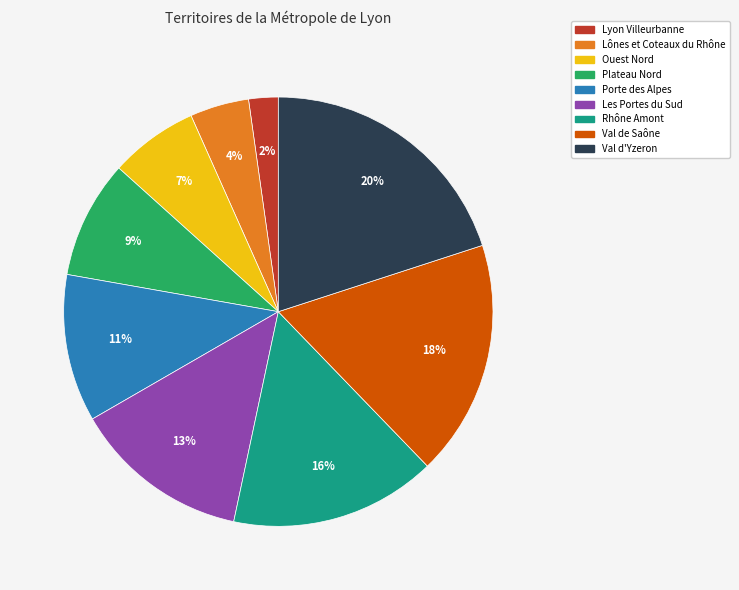

To the nearest percent, what is the average slice percentage?

11%